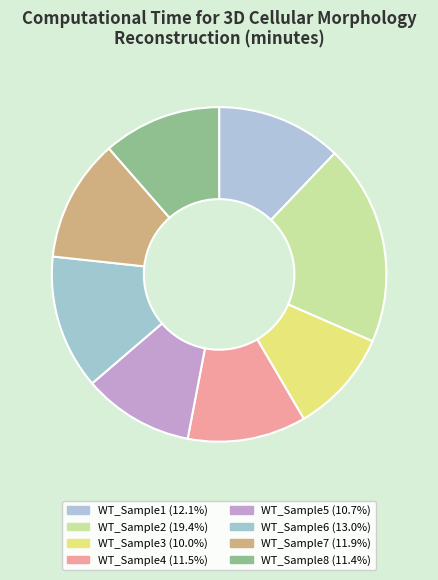

Does WT_Sample6 represent more than half of the total?

No